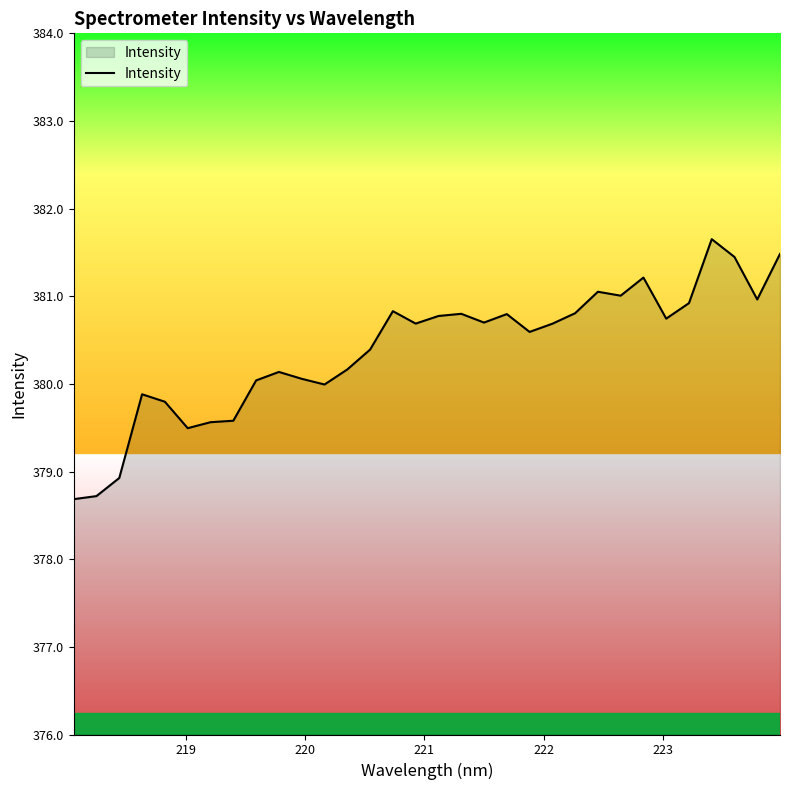

How many lines are shown in the chart?

1